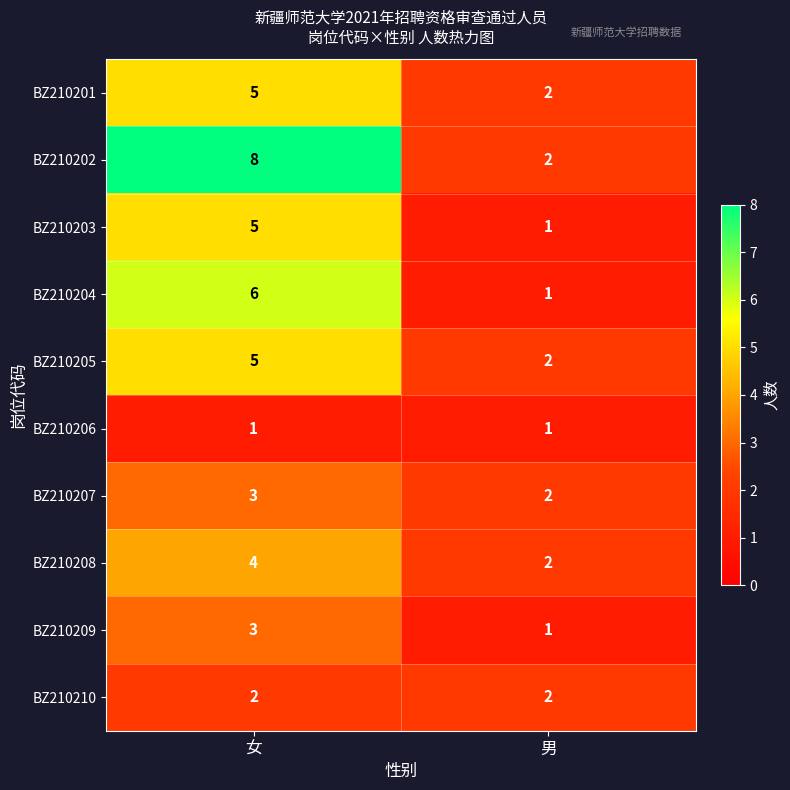

Is it true that BZ210205 equals 1 at 男?

False